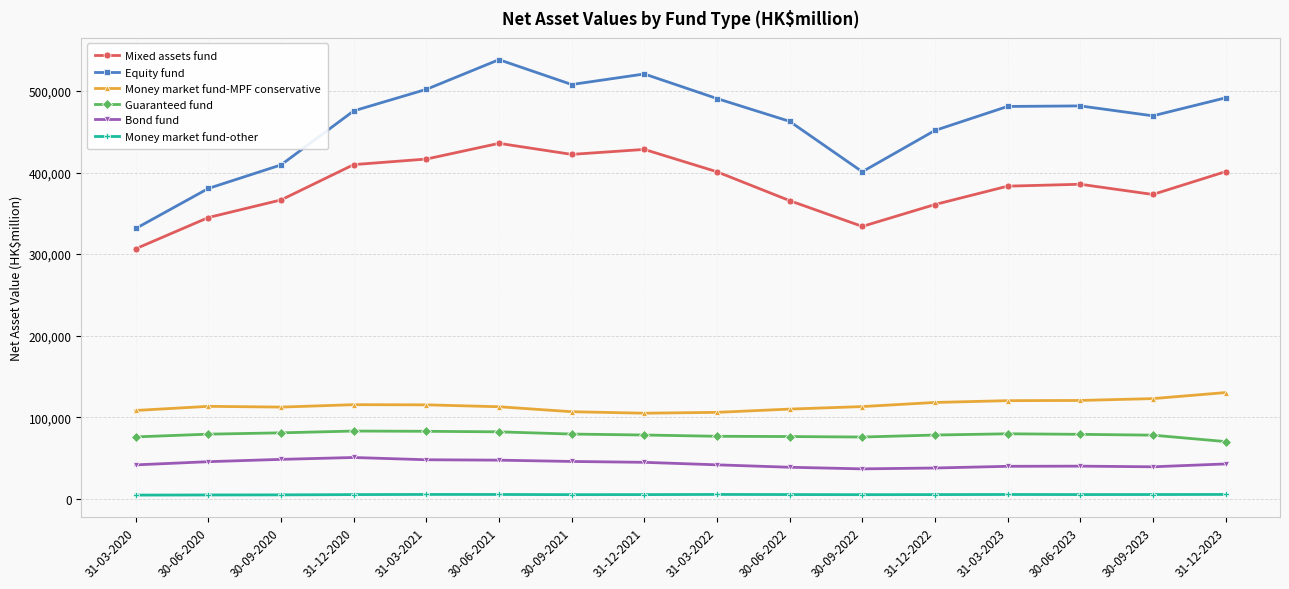

What is the difference between the Money market fund-MPF conservative values at 31-12-2021 and 30-06-2023?

15630